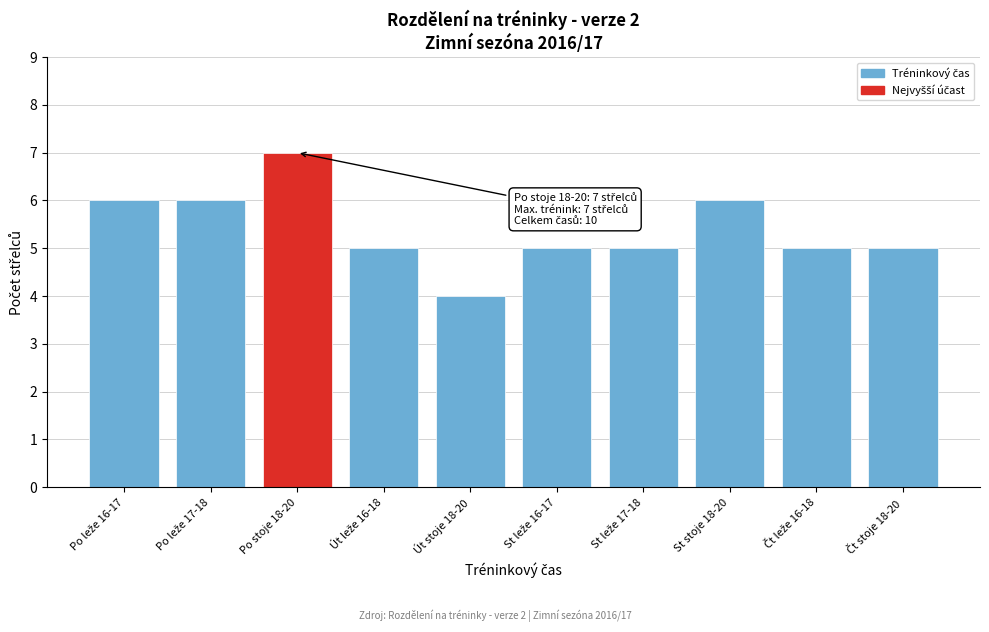

Reading right to left, what are all the values shown in this chart?

5	5	6	5	5	4	5	7	6	6